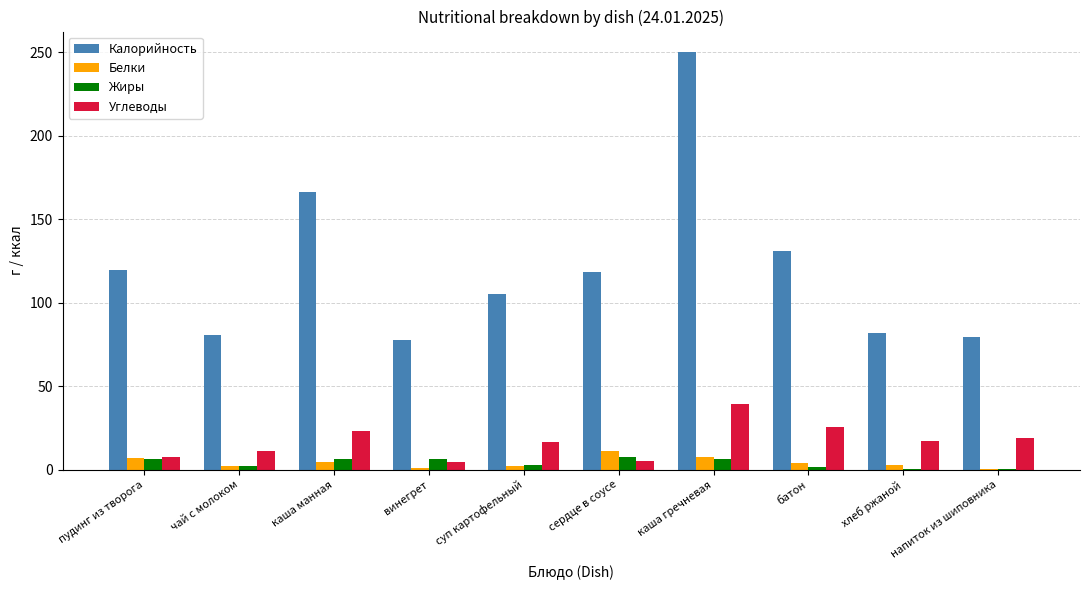

What is the sum of all Белки values?

42.6